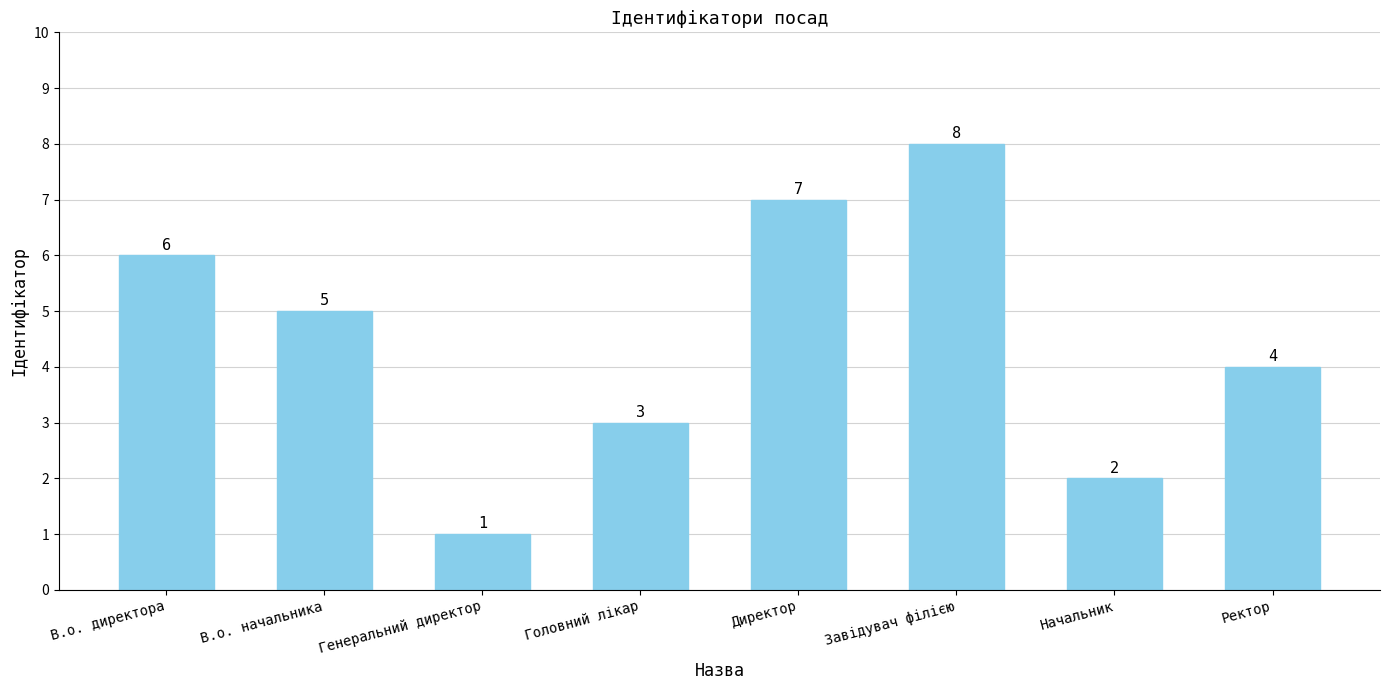

Count the number of data series in this chart.

1